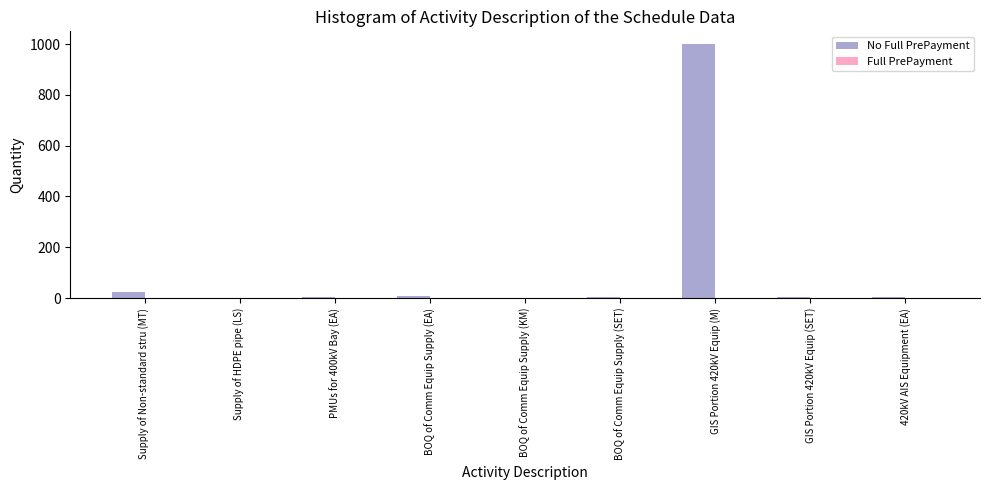

At which category is the sum across all series the highest?

GIS Portion 420kV Equip (M)